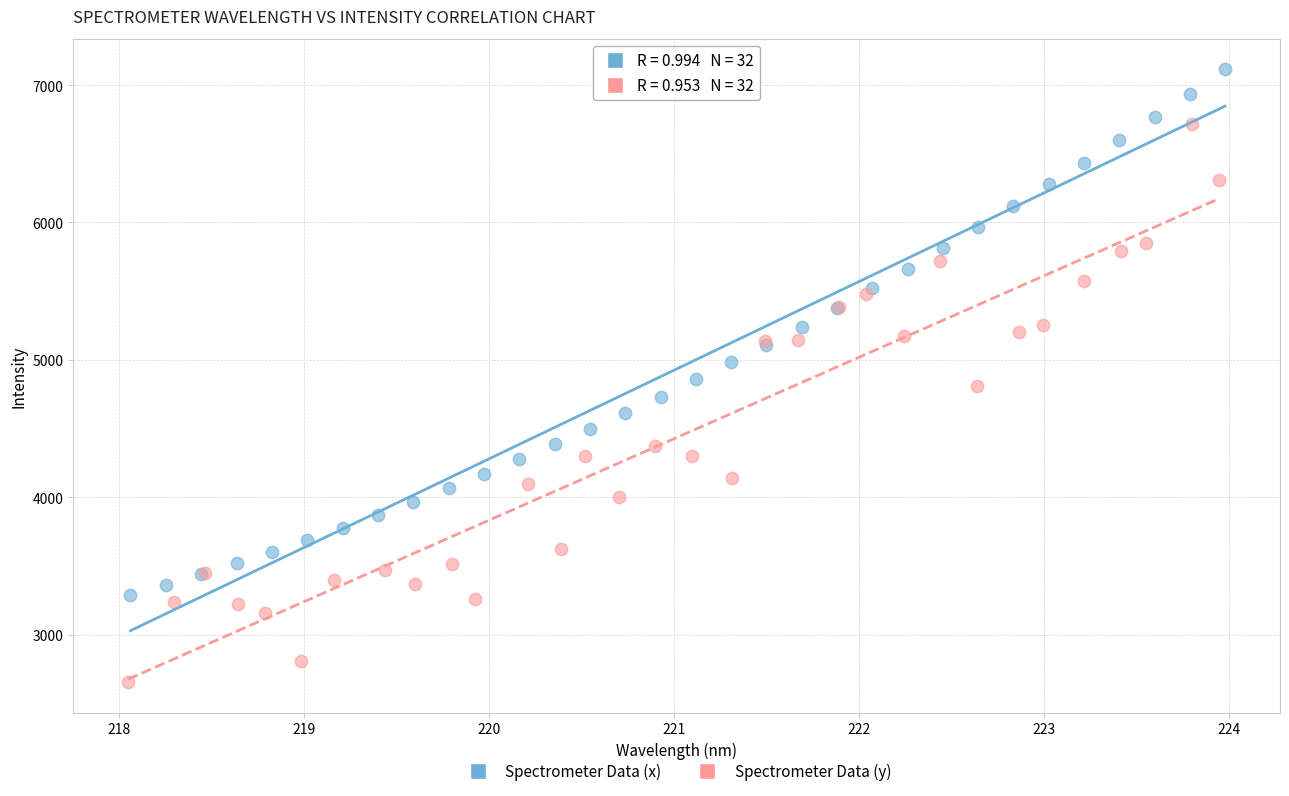

What are all the series names shown in the legend?

Spectrometer Data (x), Spectrometer Data (y)